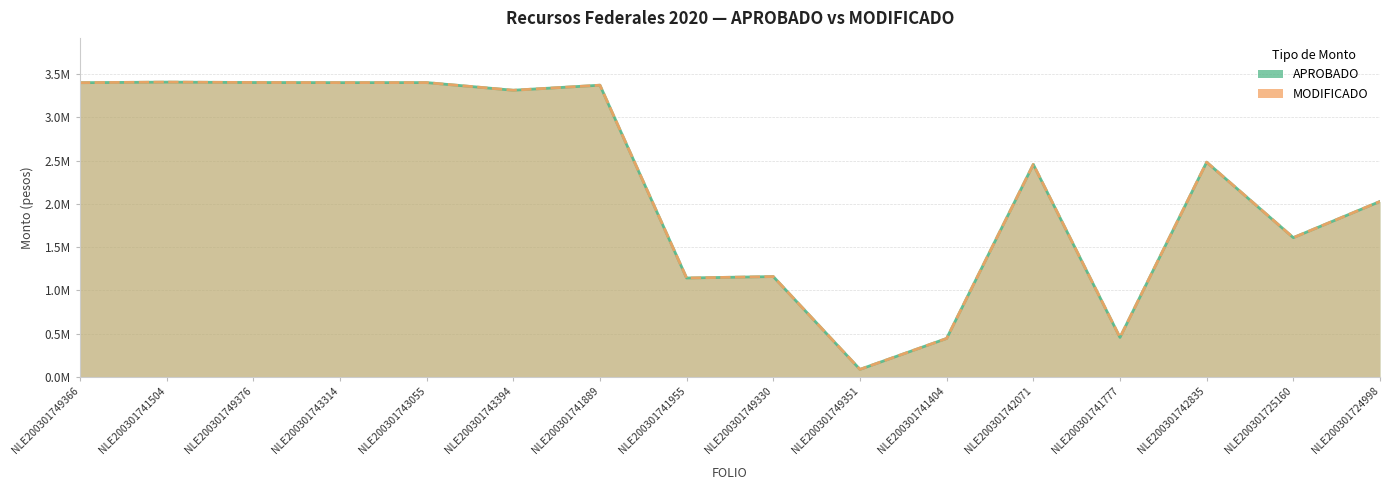

Where is APROBADO nearest to the value 1746667?

NLE200301725160